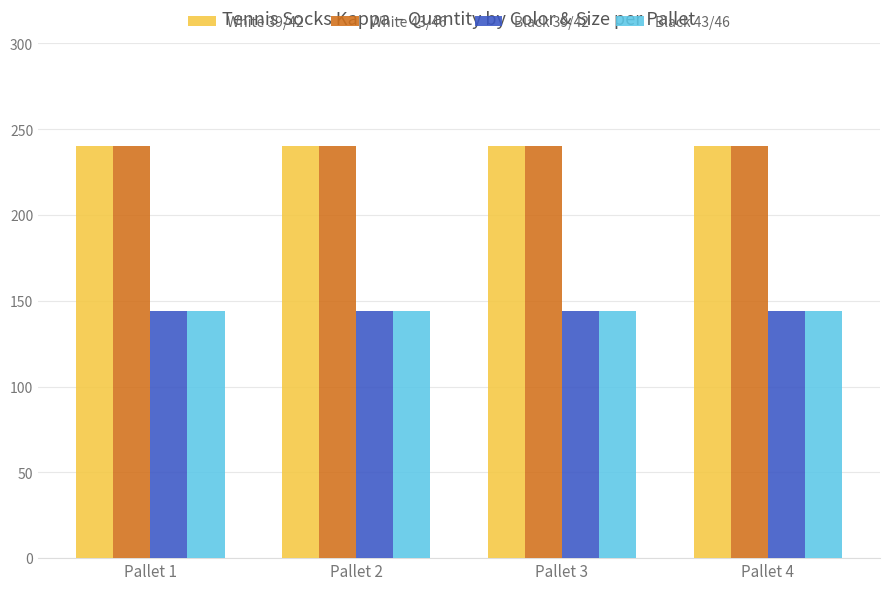

What is the sum of the Black 43/46 values at Pallet 3 and Pallet 4?

288